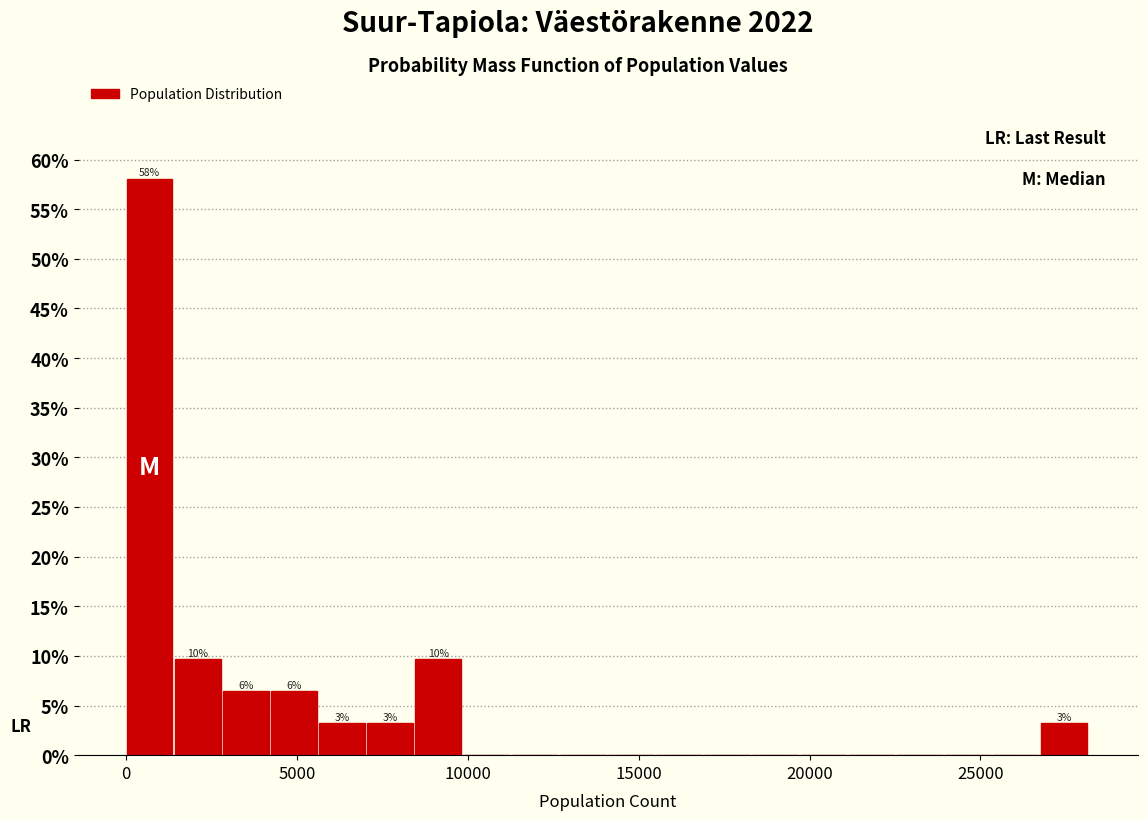

Read against the x-axis, roughly where is the centre of the tallest bar?

500